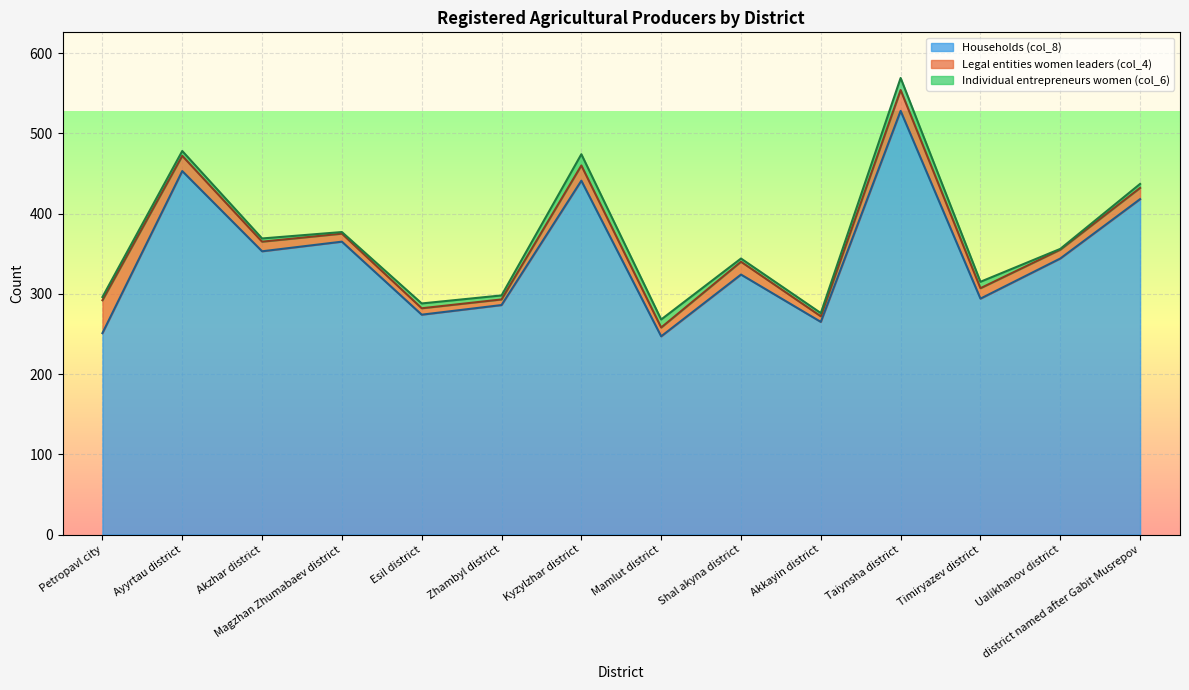

Reading left to right, transcribe all the data shown in this chart.

Households (col_8): Petropavl city=251	Ayyrtau district=453	Akzhar district=353	Magzhan Zhumabaev district=365	Esil district=274	Zhambyl district=286	Kyzylzhar district=441	Mamlut district=247	Shal akyna district=324	Akkayin district=265	Taiynsha district=528	Timiryazev district=294	Ualikhanov district=344	district named after Gabit Musrepov=418
Legal entities women leaders (col_4): Petropavl city=41	Ayyrtau district=19	Akzhar district=12	Magzhan Zhumabaev district=10	Esil district=8	Zhambyl district=7	Kyzylzhar district=19	Mamlut district=11	Shal akyna district=16	Akkayin district=7	Taiynsha district=26	Timiryazev district=13	Ualikhanov district=11	district named after Gabit Musrepov=14
Individual entrepreneurs women (col_6): Petropavl city=4	Ayyrtau district=6	Akzhar district=4	Magzhan Zhumabaev district=2	Esil district=6	Zhambyl district=5	Kyzylzhar district=14	Mamlut district=10	Shal akyna district=4	Akkayin district=4	Taiynsha district=15	Timiryazev district=8	Ualikhanov district=1	district named after Gabit Musrepov=5